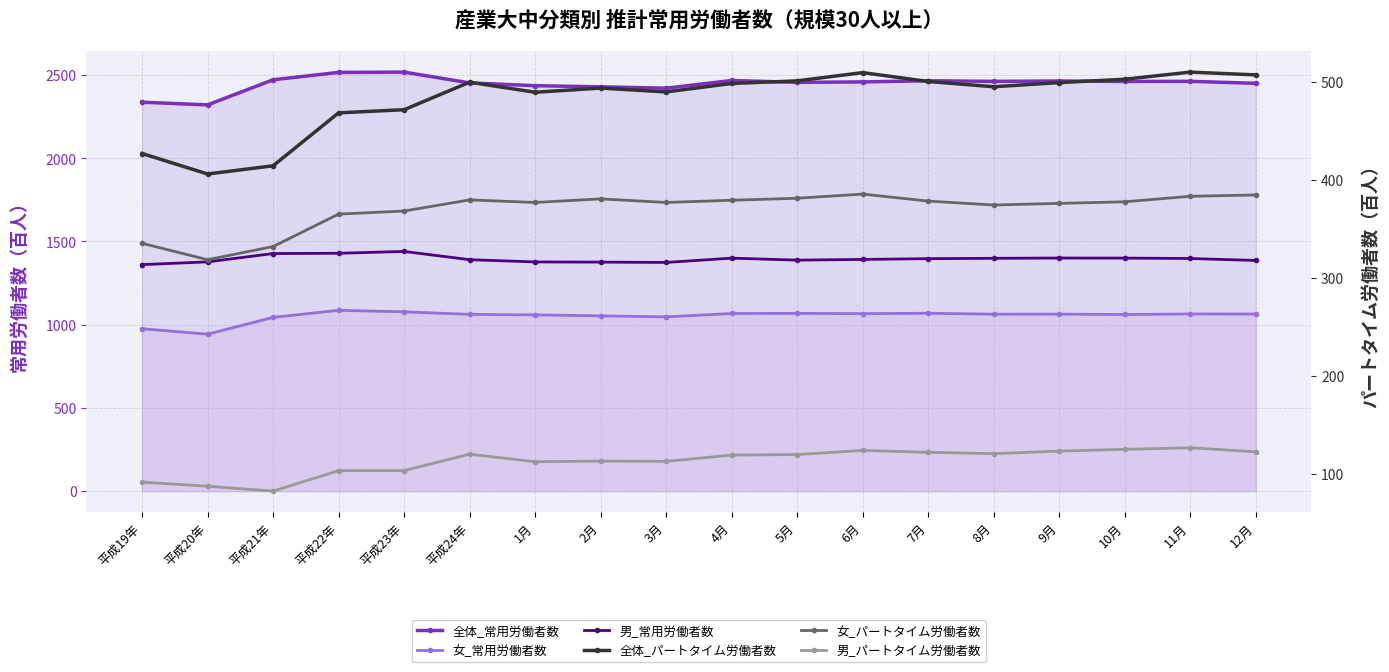

Between 2月 and 6月, which is larger?

6月